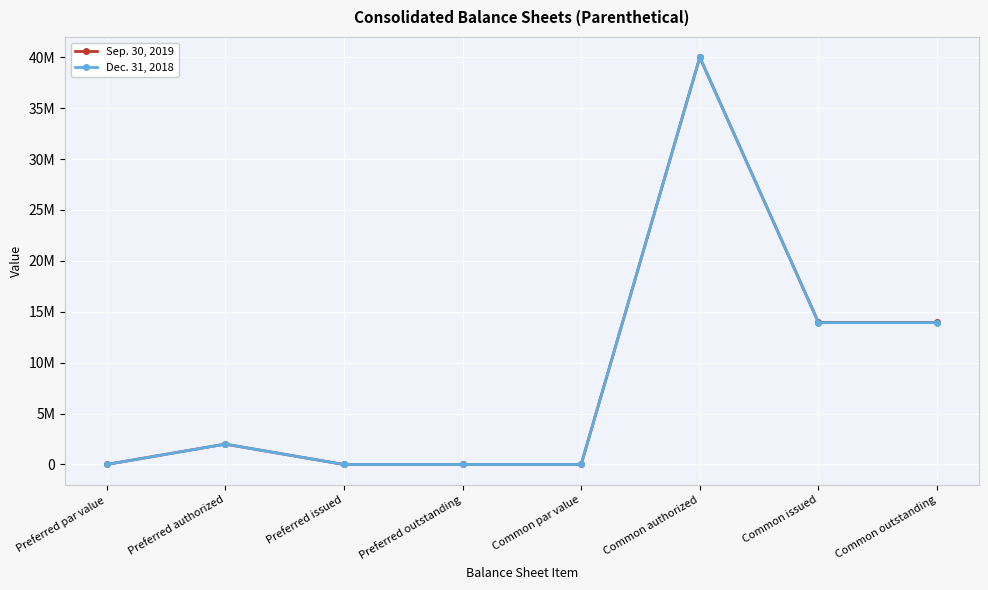

Which has a higher value, Preferred outstanding or Common par value?

Common par value